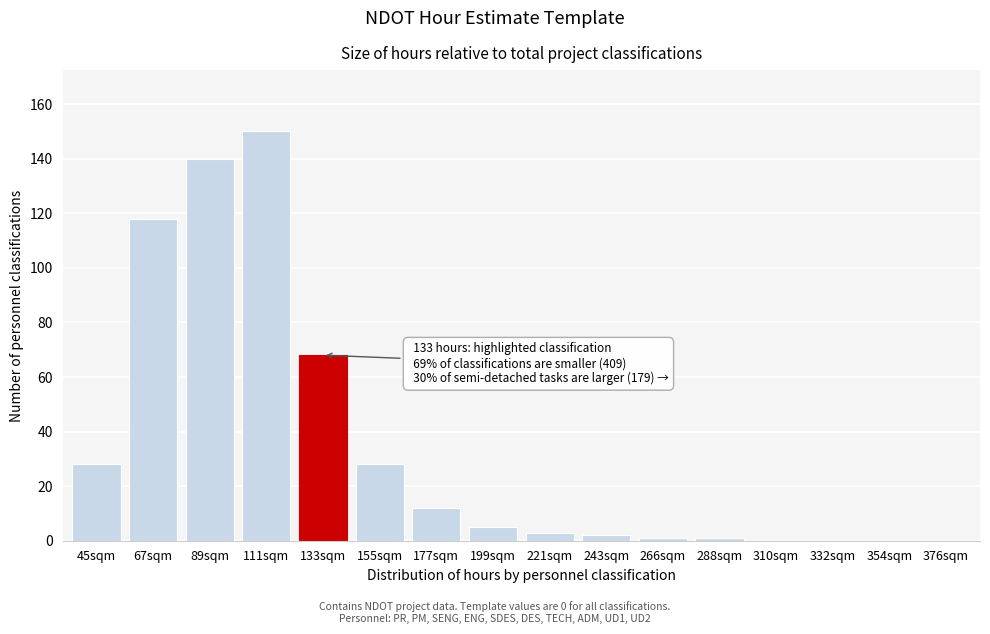

Reading left to right, extract all data points from this chart.

45sqm=28	67sqm=118	89sqm=140	111sqm=150	133sqm=68	155sqm=28	177sqm=12	199sqm=5	221sqm=3	243sqm=2	266sqm=1	288sqm=1	310sqm=0	332sqm=0	354sqm=0	376sqm=0